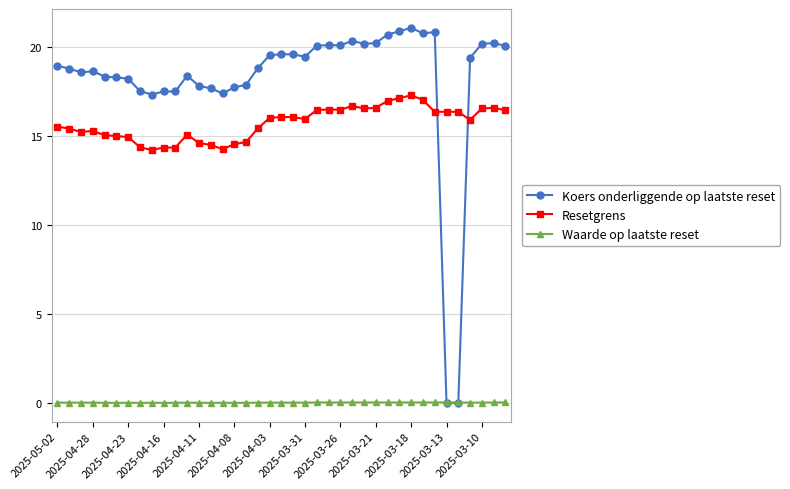

What is the difference between the maximum and second lowest values in the Koers onderliggende op laatste reset series?

21.1